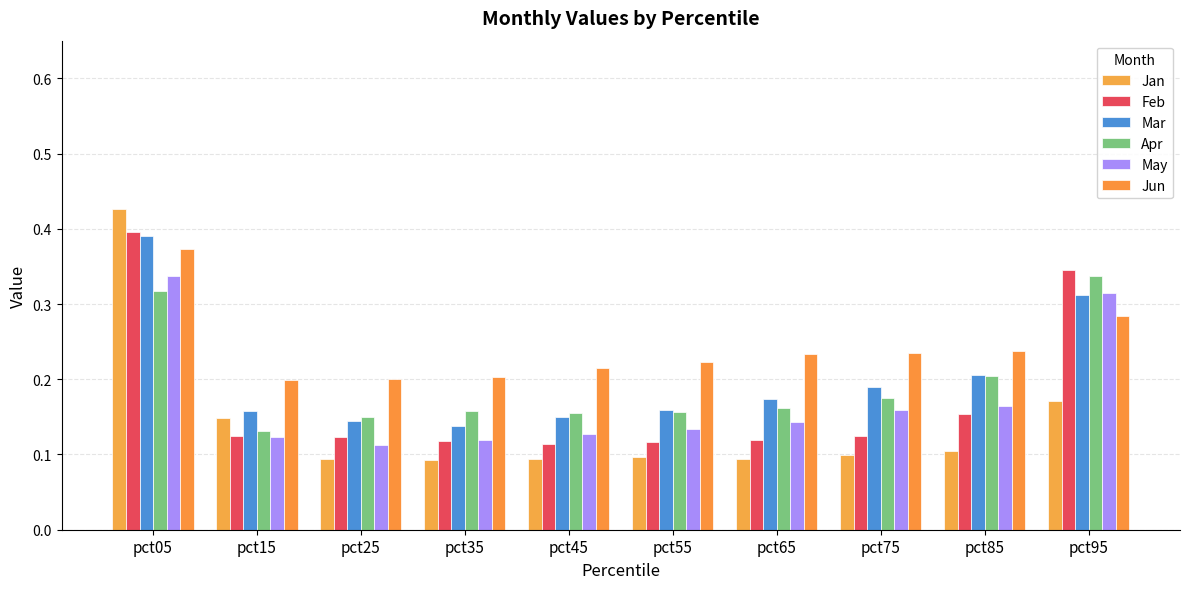

How many groups of bars are there?

10